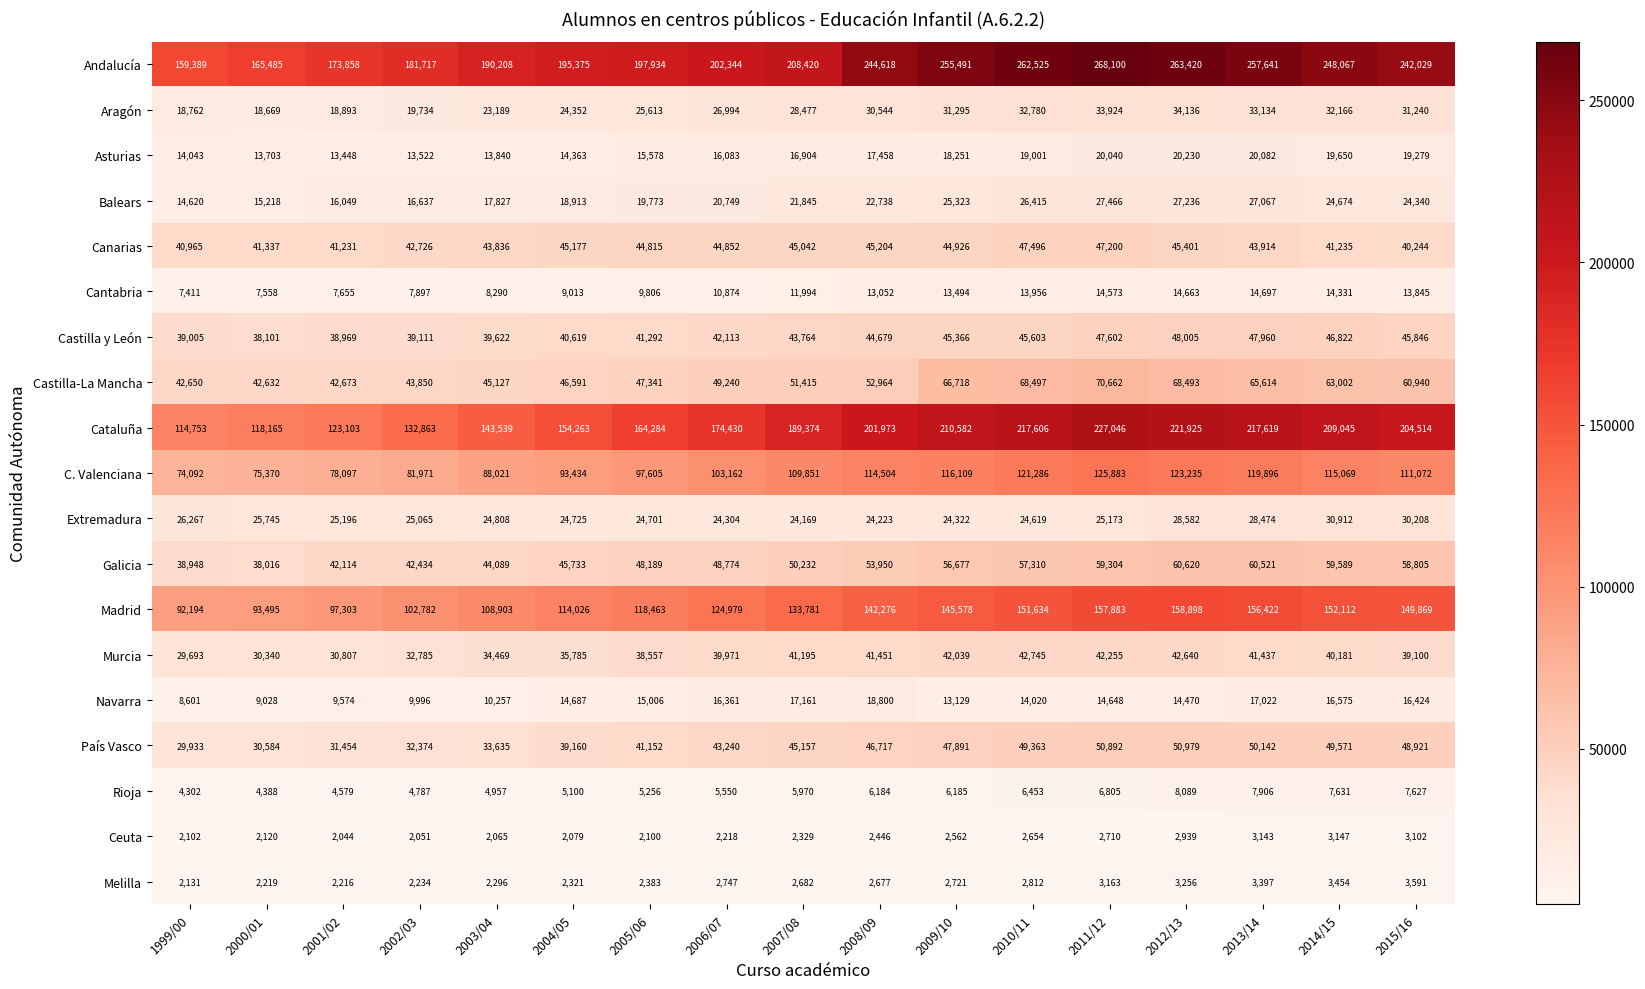

True or false: Canarias has a value of 40244 at 2015/16.

True